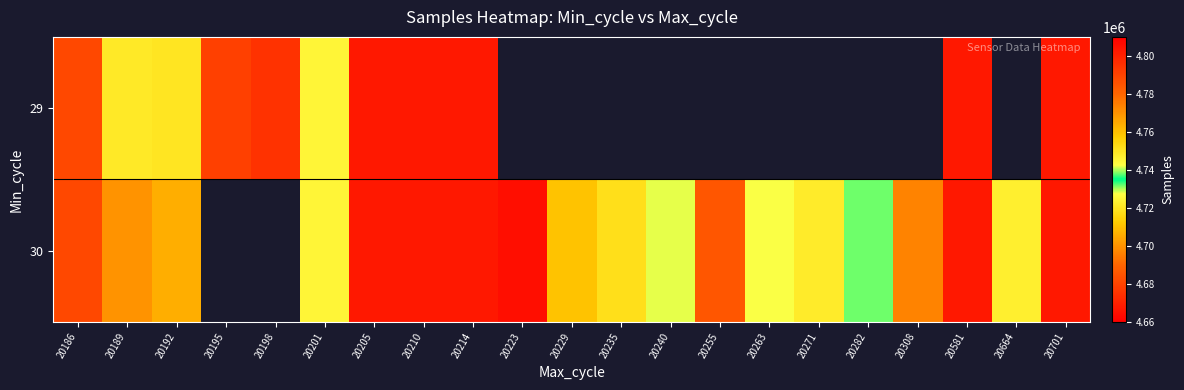

Rank the series at 20701 from lowest to highest value.

29, 30